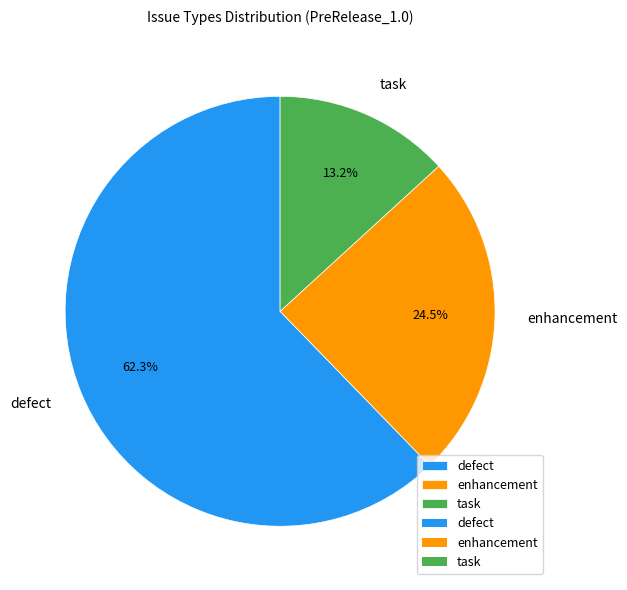

What percentage is the task slice, to the nearest percent?

13%